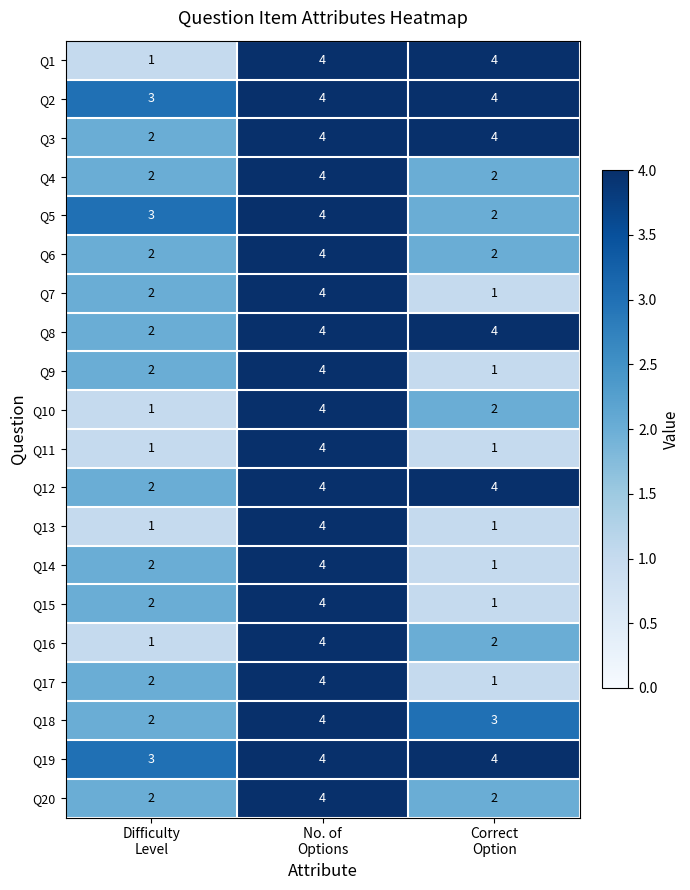

Count the Q14 values in the range 1 to 4.

3